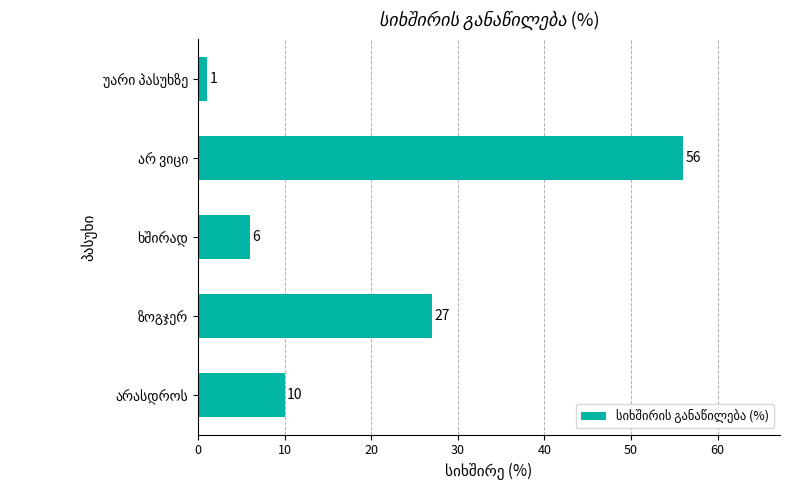

What is the greatest value displayed?

56